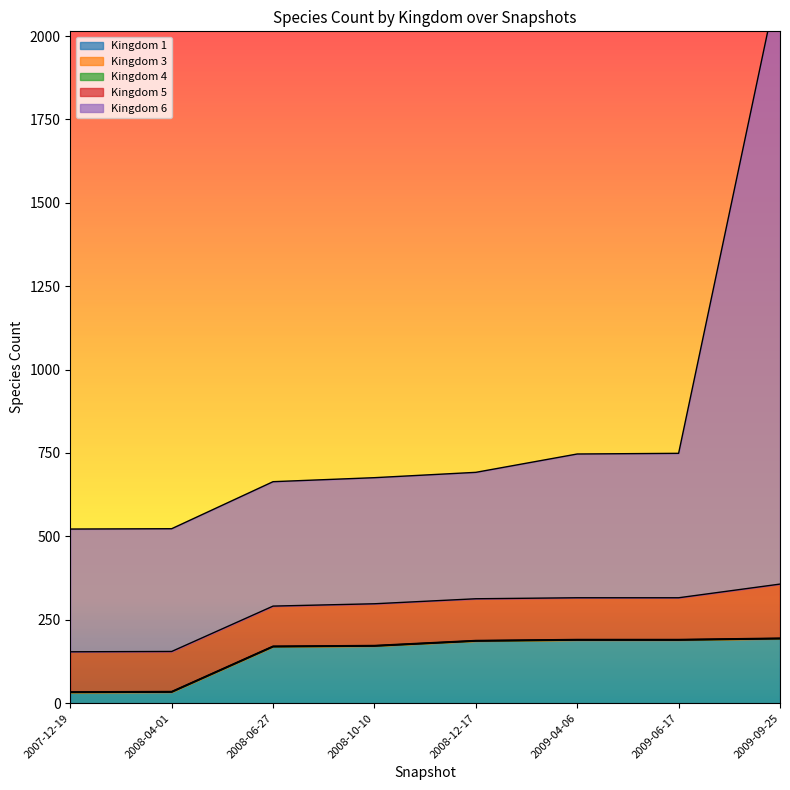

Reading left to right, extract all data points from this chart.

1: 32	33	169	171	186	189	189	193
3: 1	1	1	1	1	1	1	1
4: 1	1	1	1	1	1	1	1
5: 120	120	120	125	125	125	125	162
6: 368	368	373	378	379	431	433	1831